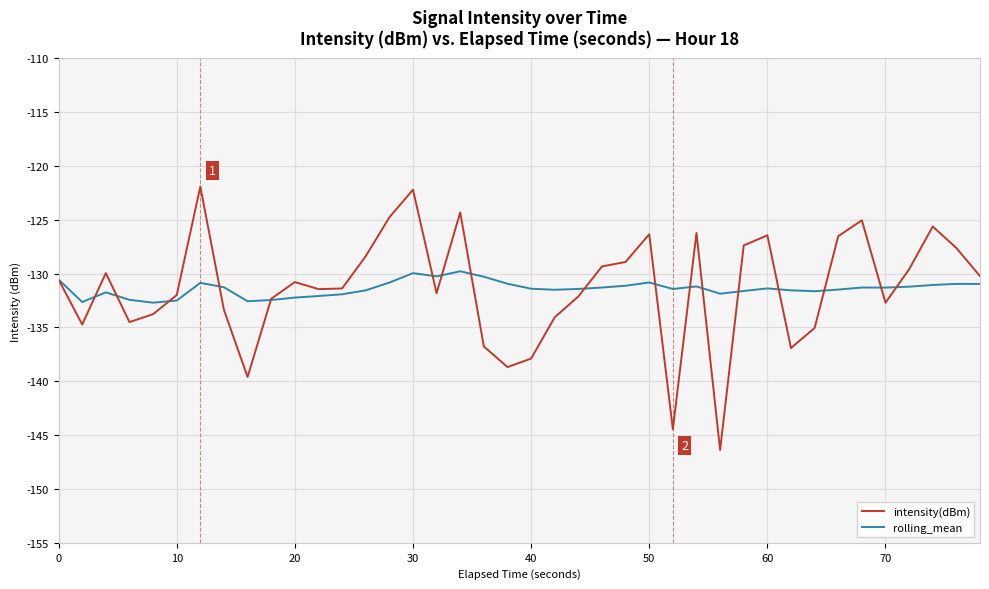

What is the lowest value of the rolling_mean series?

-132.7